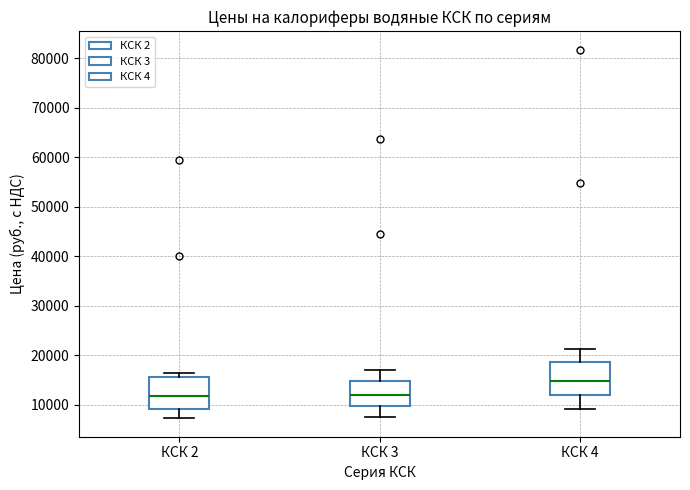

Reading left to right, transcribe this box plot: for each box, give where its median line is, the range the box spans, and where its two whiskers end, as read against the y-axis. The values are not printed on the chart, so give them approximately, as read against the axis.

КСК 2: median 12000, box 9000 to 16000, whiskers 7000 to 16000 (just above the box's upper edge)
КСК 3: median 12000, box 10000 to 15000, whiskers 7000 to 17000
КСК 4: median 15000, box 12000 to 19000, whiskers 9000 to 21000